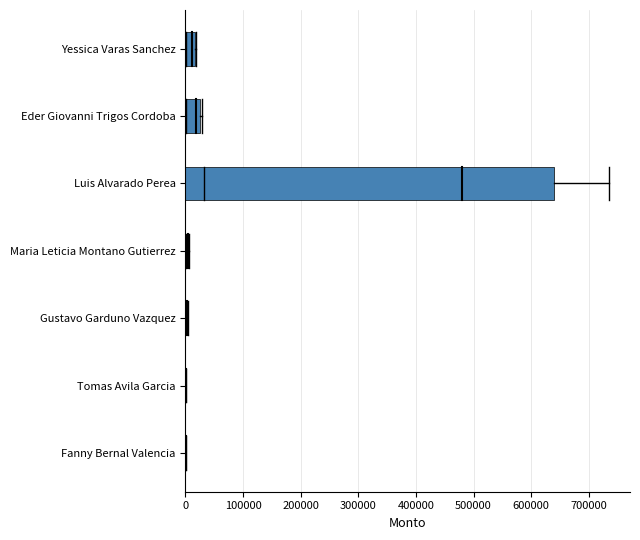

Which category has the highest value across all series?

Luis Alvarado Perea